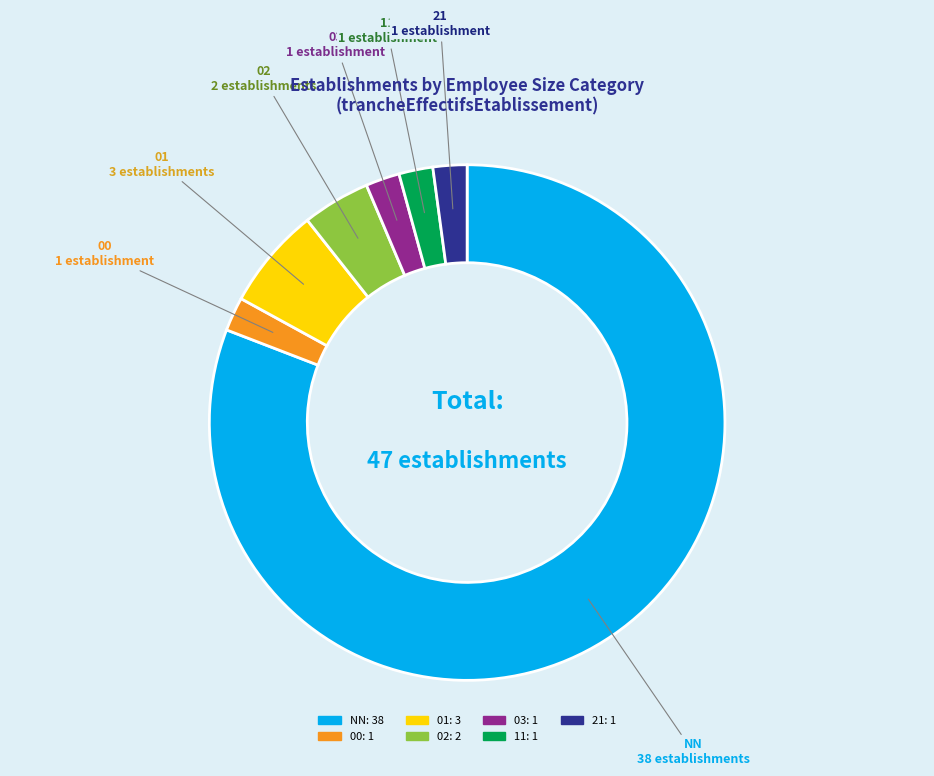

Which slice represents more than half of the pie?

NN